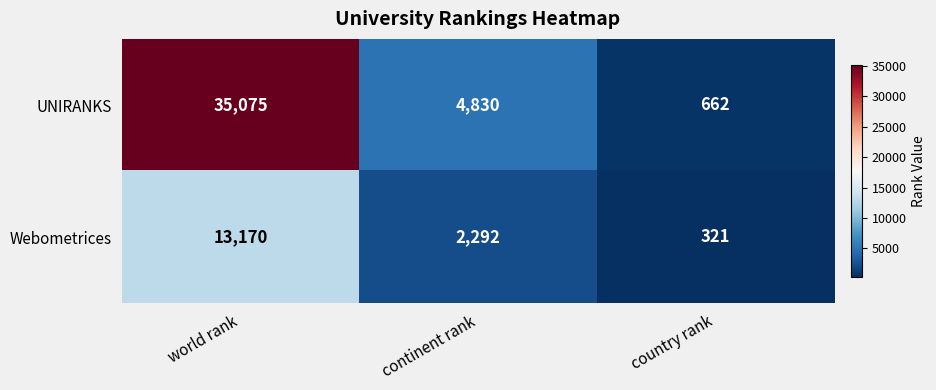

True or false: UNIRANKS has a value of 1097 at country rank.

False